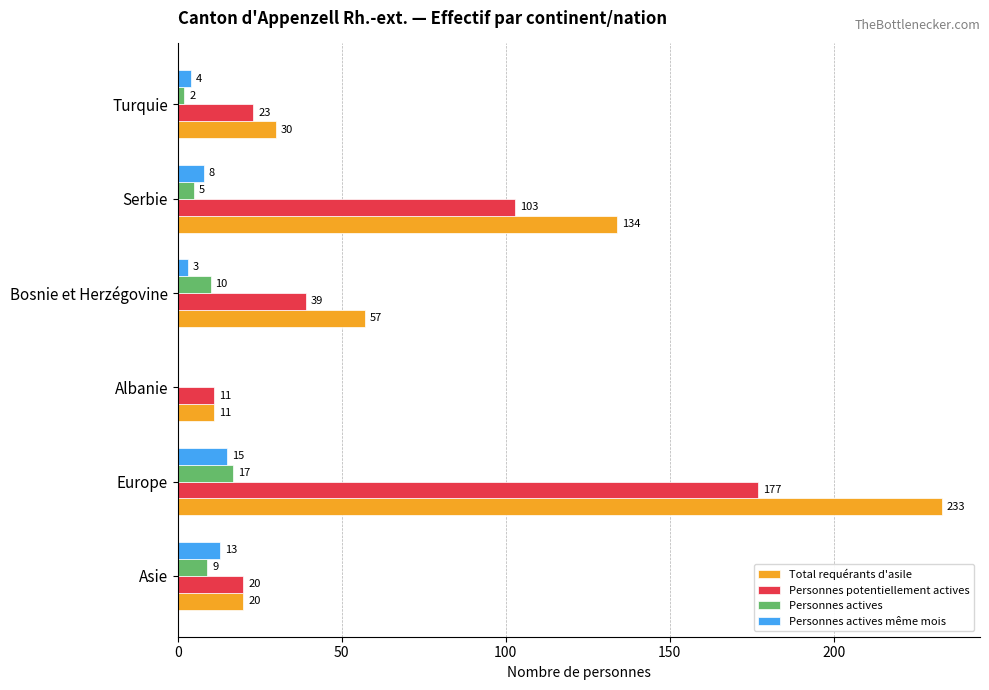

Is it true that Personnes actives equals 0 at Albanie?

True